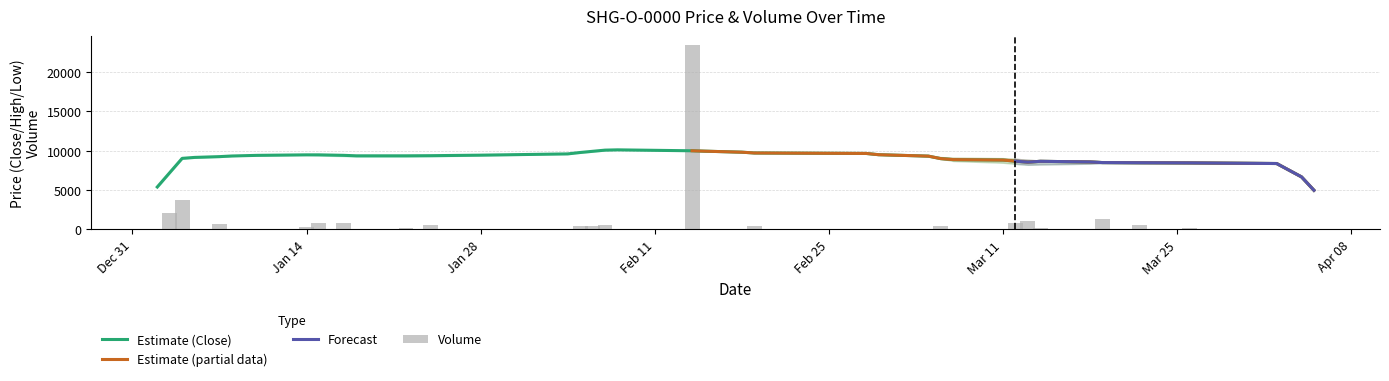

What is the difference between the highest and lowest values at 4?

8455